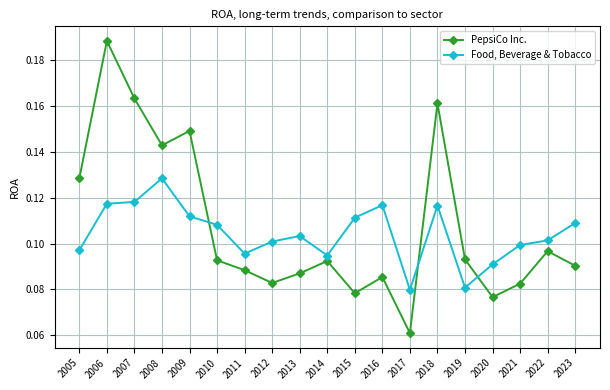

At how many categories does at least one series exceed 0?

19